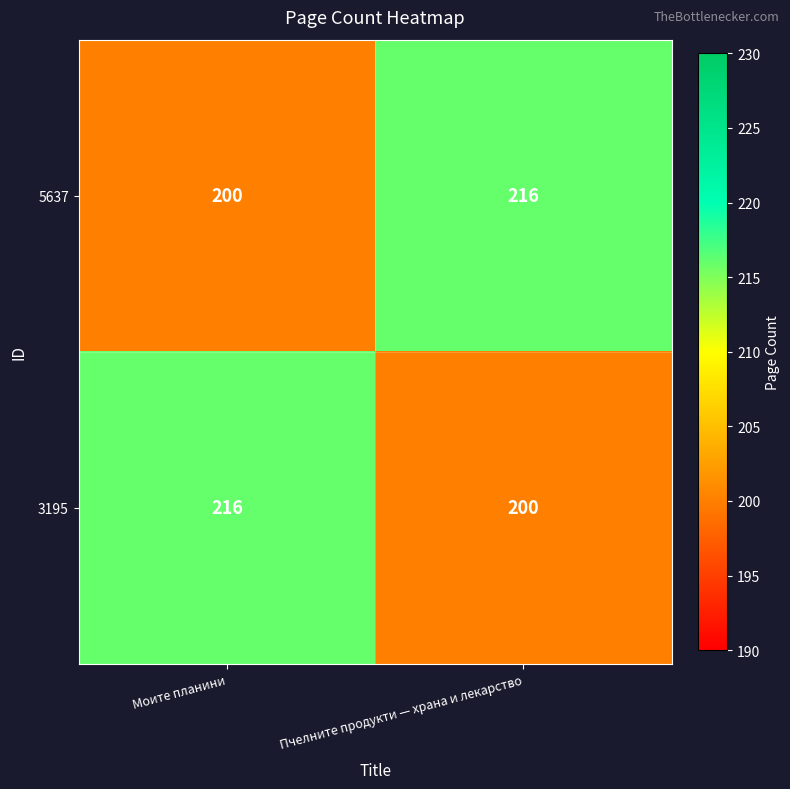

What is the difference between the 3195 values at Пчелните продукти — храна и лекарство and Моите планини?

16